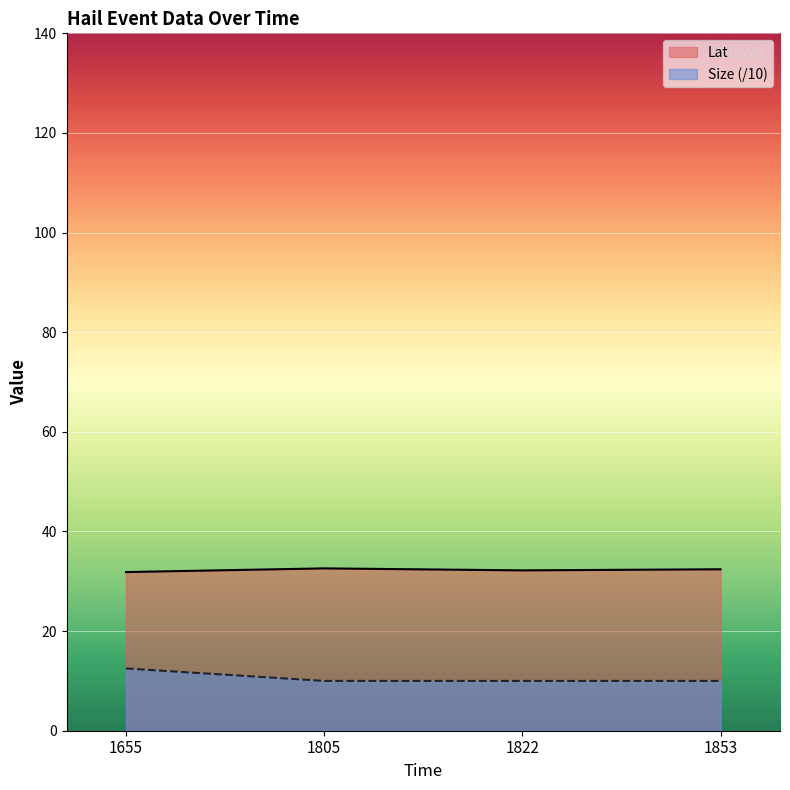

What value does the Size series have at 1655?

12.5